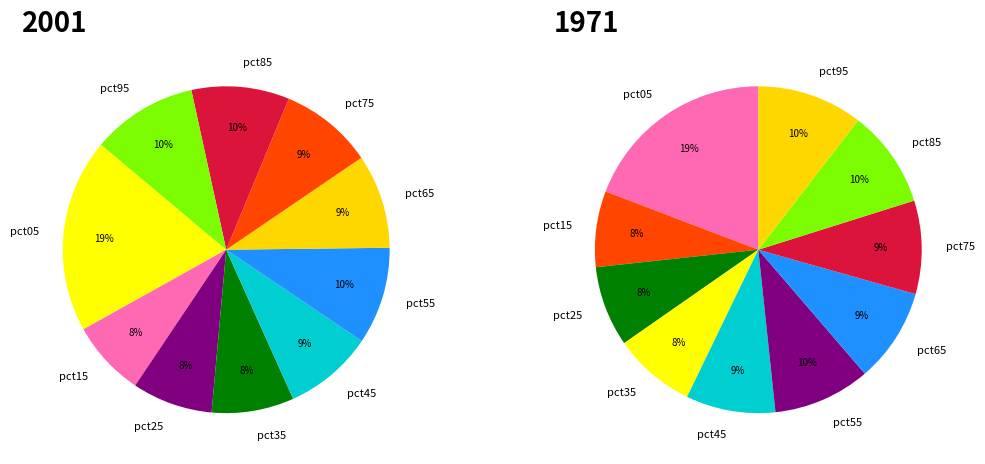

How many segments does this pie chart have?

10